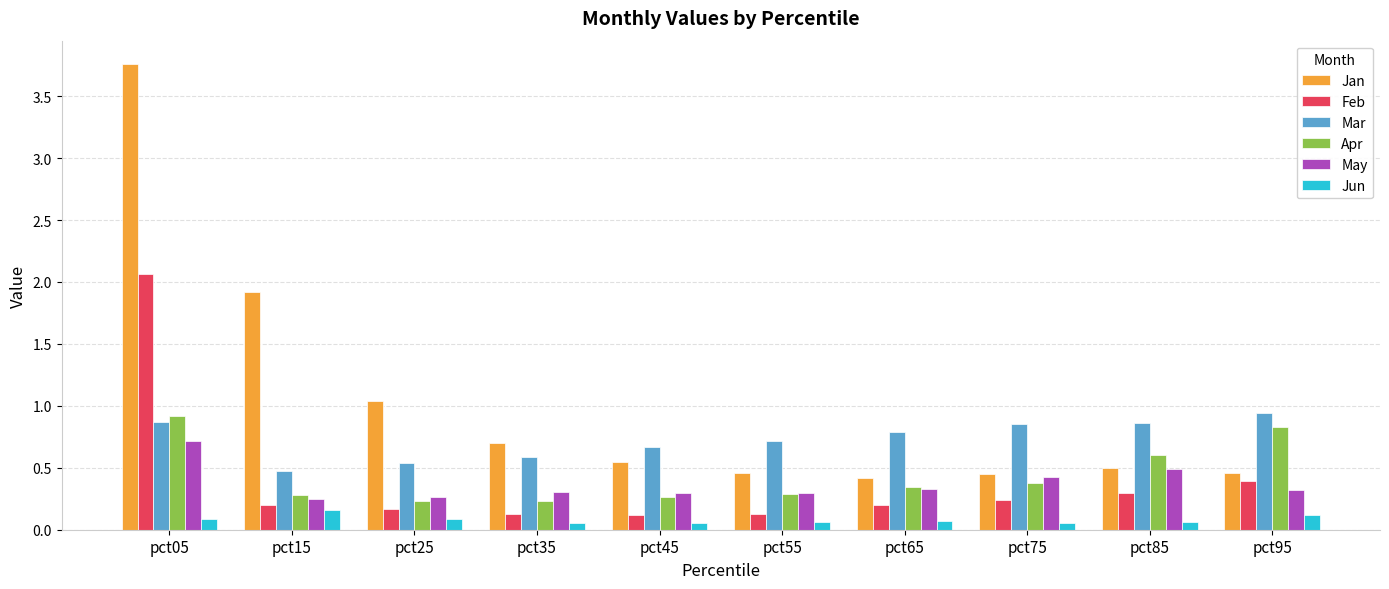

Which label corresponds to the largest value in the chart?

pct05